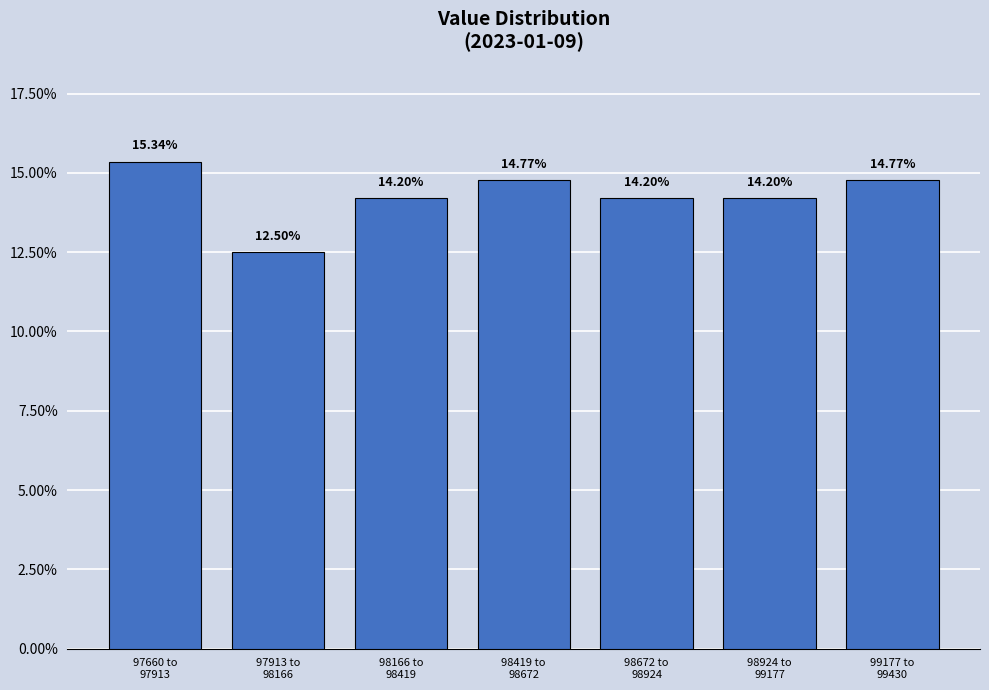

What is the average value?

14.3